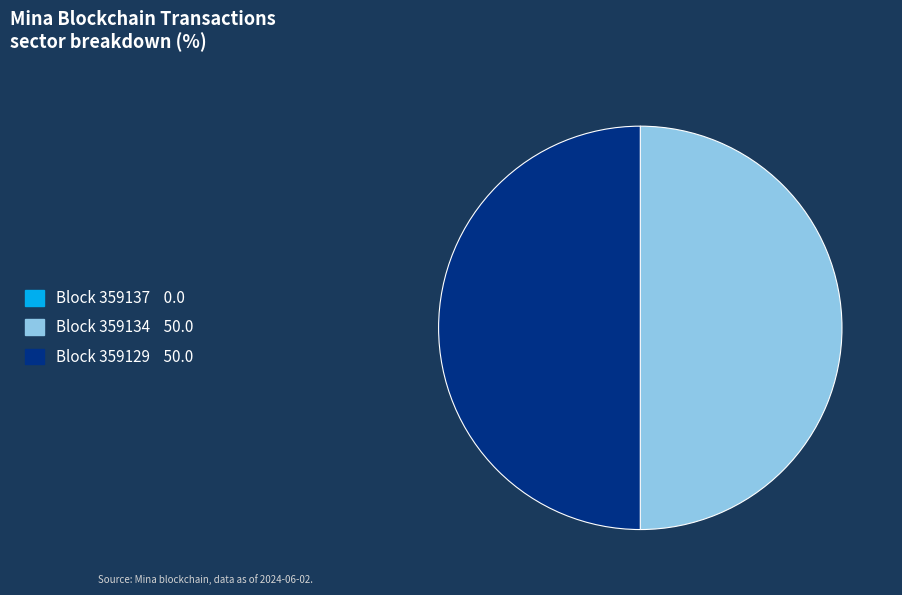

Which slice is the smallest?

359137